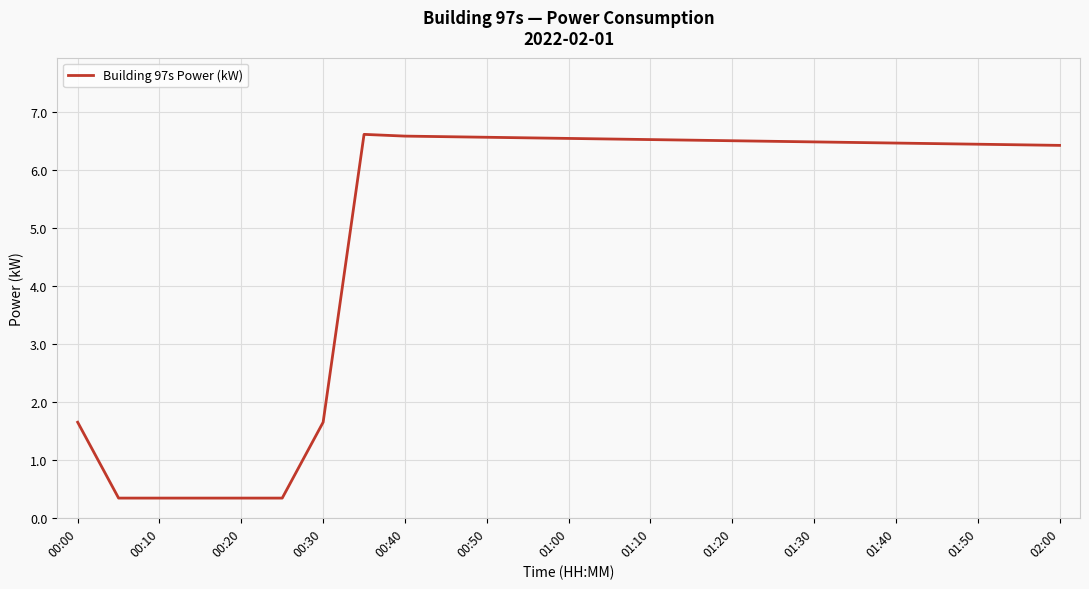

What is the minimum value shown in the chart?

0.3